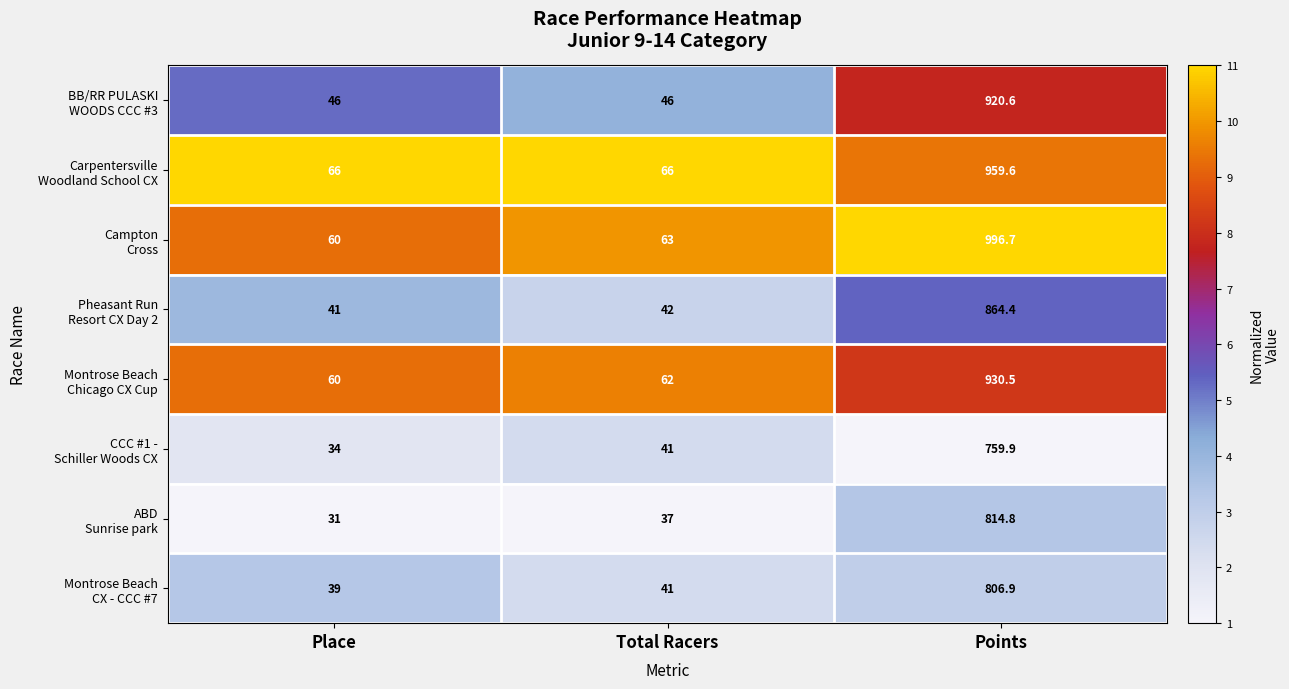

Count the number of categories in the chart.

3